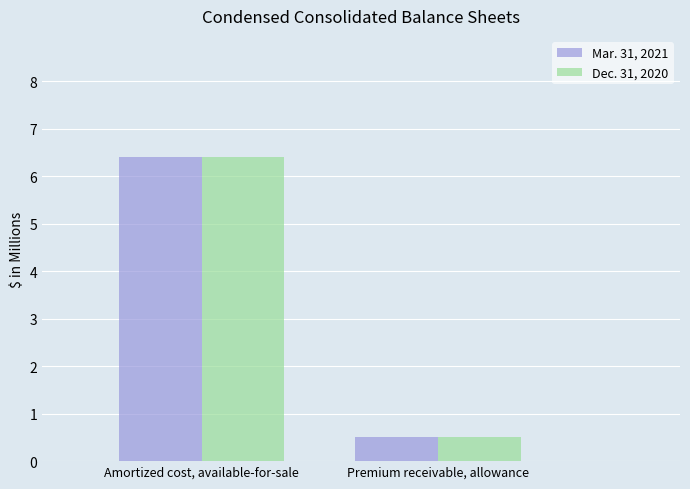

What are all the series names shown in the legend?

Mar. 31, 2021, Dec. 31, 2020